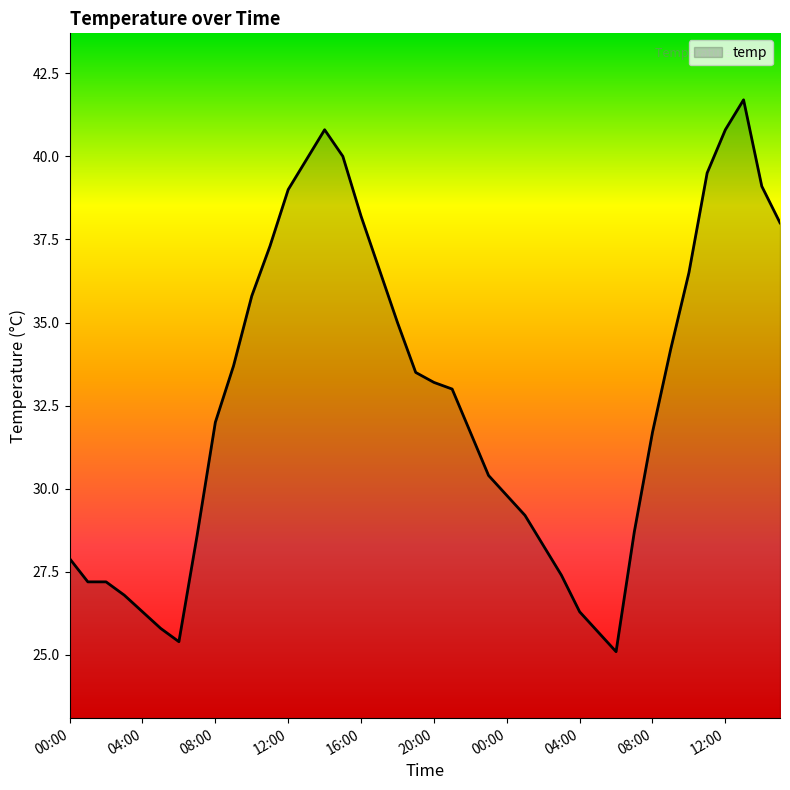

How many series are shown in this chart?

1